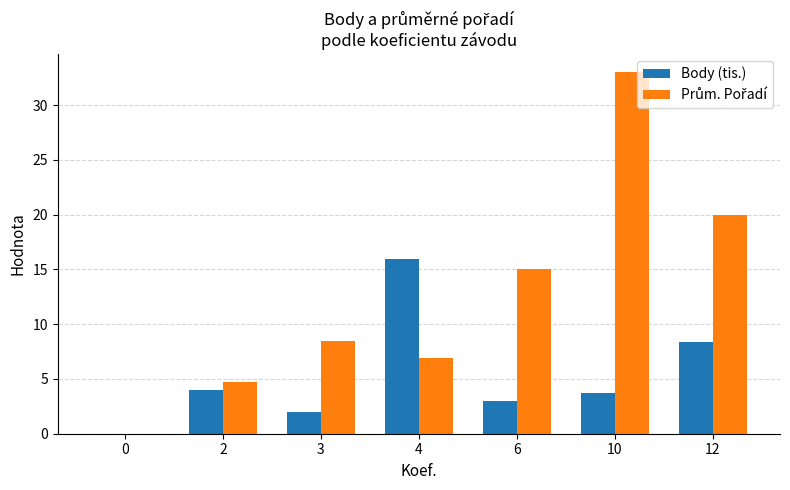

What is the sum of all Body (tis.) values?

37.0